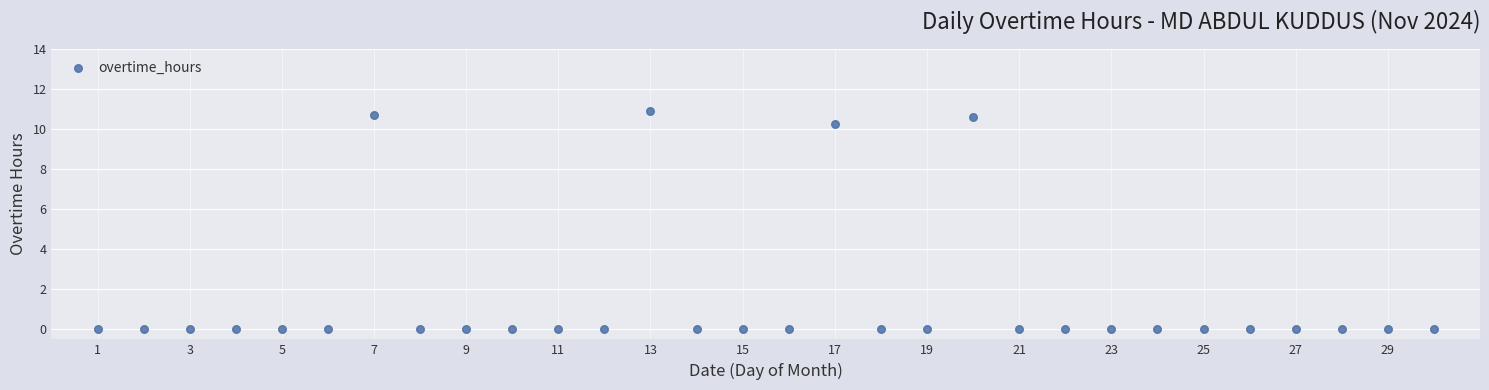

What is the range of Y values (max minus min)?

10.9